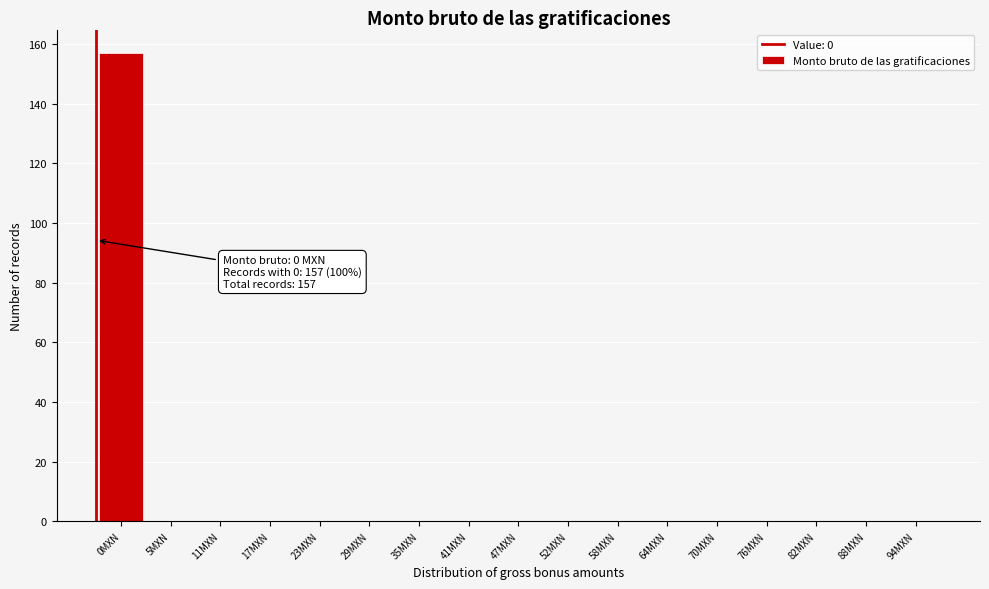

Reading left to right, transcribe all the data shown in this chart.

0MXN=157	5MXN=0	11MXN=0	17MXN=0	23MXN=0	29MXN=0	35MXN=0	41MXN=0	47MXN=0	52MXN=0	58MXN=0	64MXN=0	70MXN=0	76MXN=0	82MXN=0	88MXN=0	94MXN=0